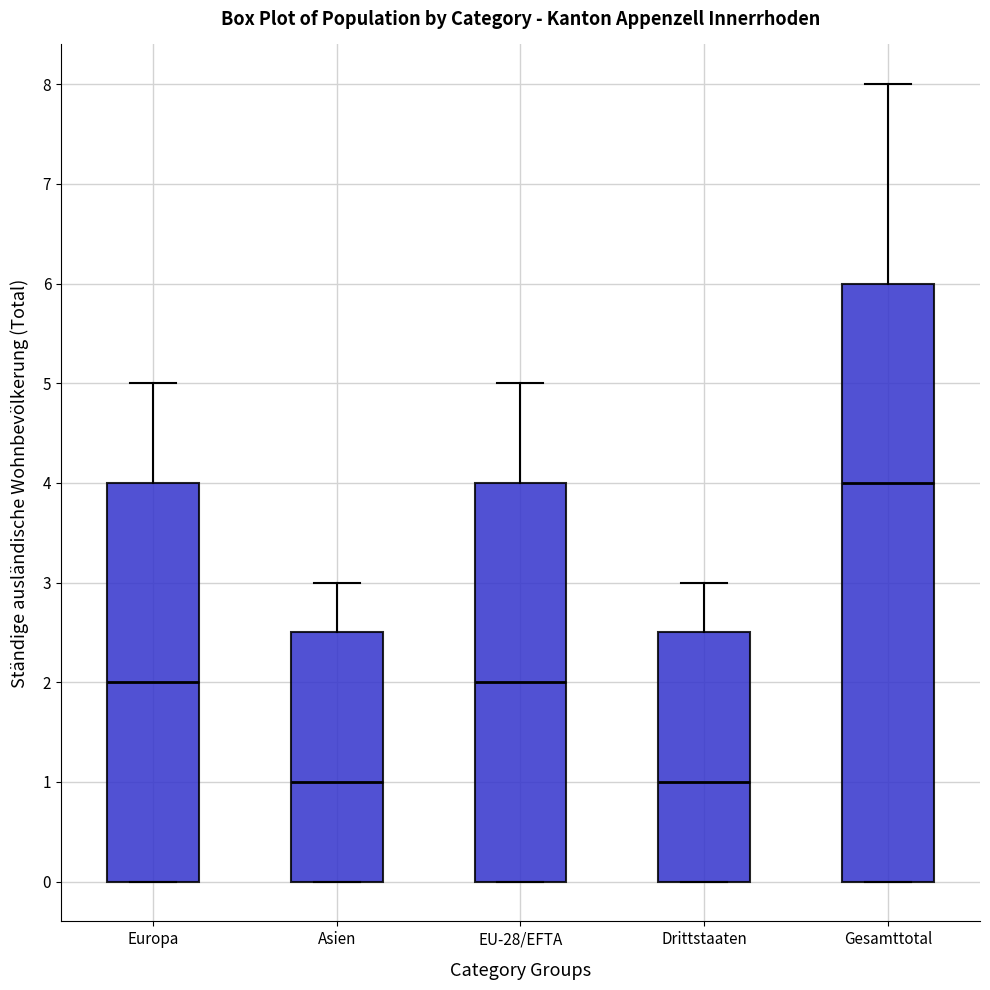

Where does the median line of the box for Asien sit on the y-axis? The values are not printed on the chart, so give them approximately, as read against the axis.

1.0